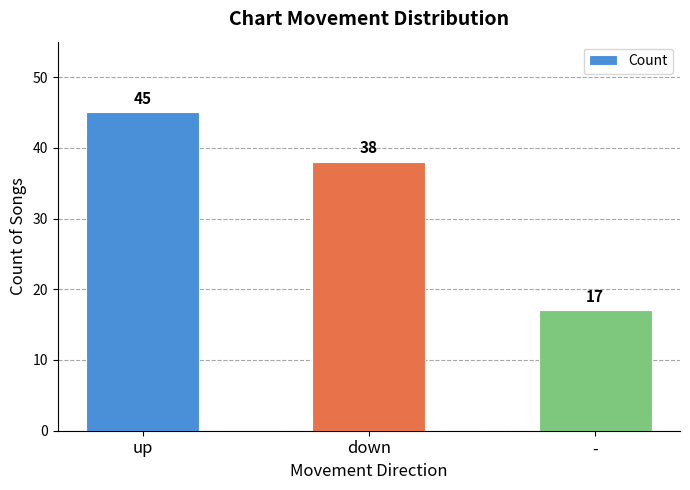

How many distinct data groups are displayed?

1